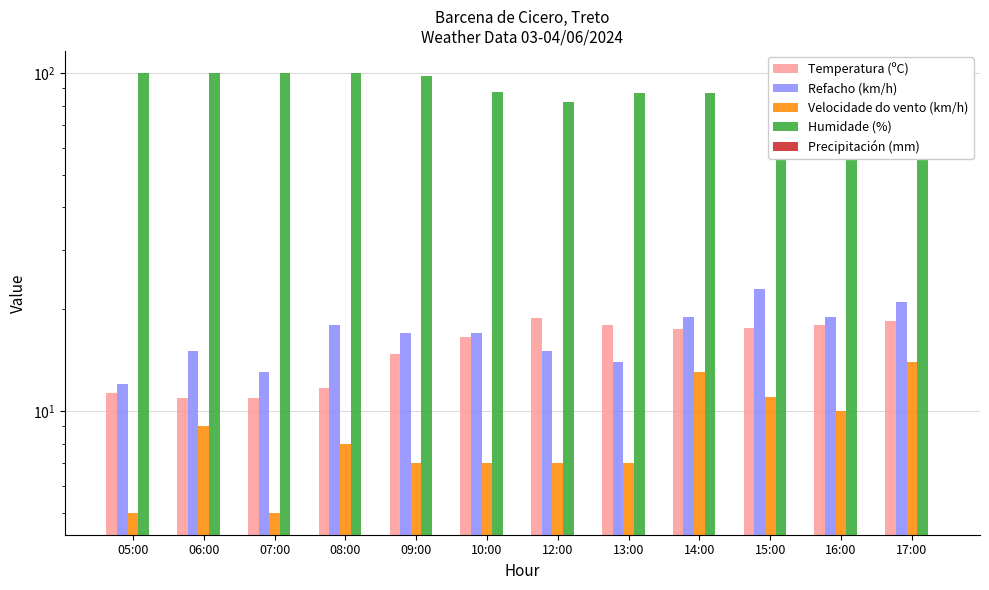

Is the value of Velocidade do vento (km/h) at 16:00 greater than the value of Humidade (%) at 10:00?

No